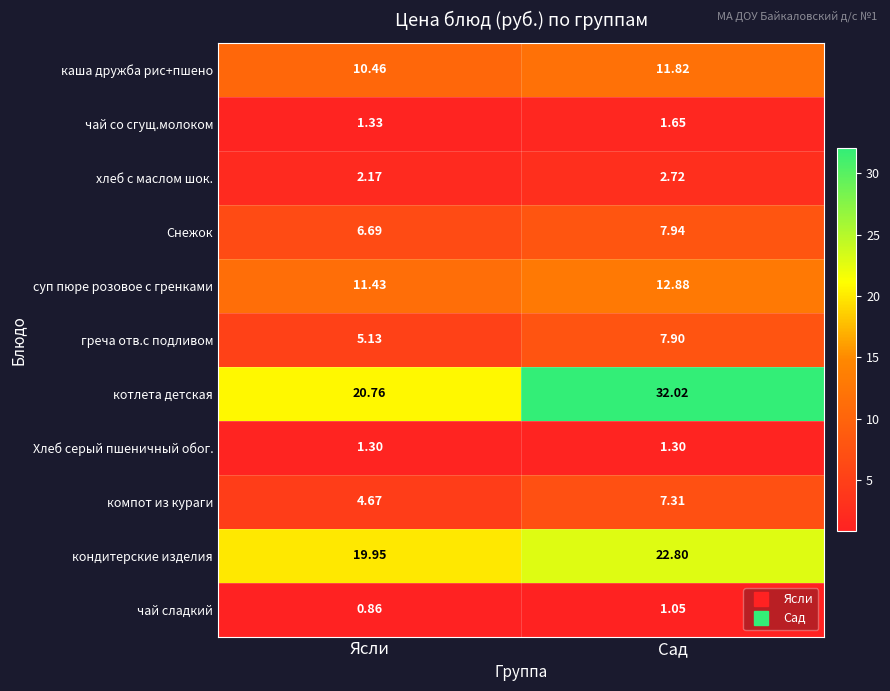

At which label does котлета детская first exceed 32?

Сад